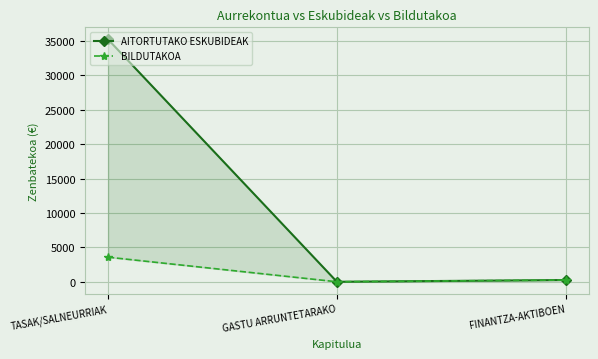

What position from the right is FINANTZA-AKTIBOEN?

1